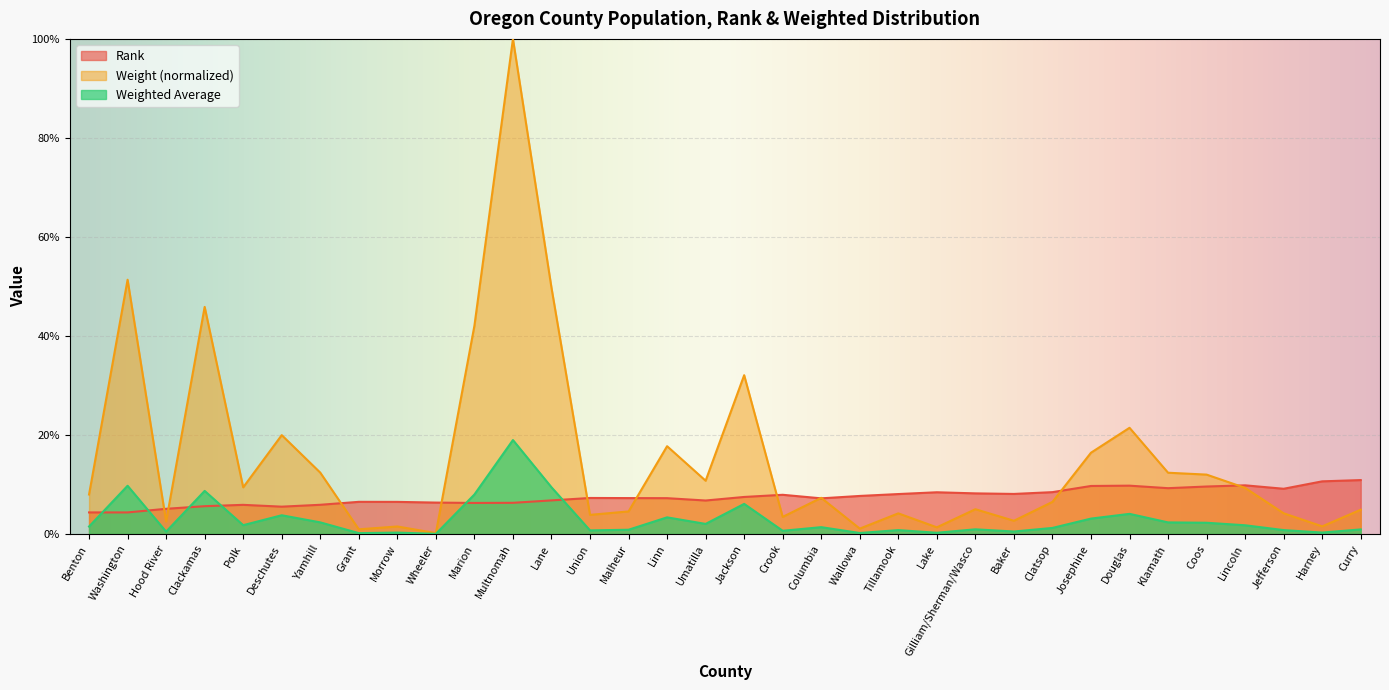

What is the label of the 12th point from the left?

Multnomah